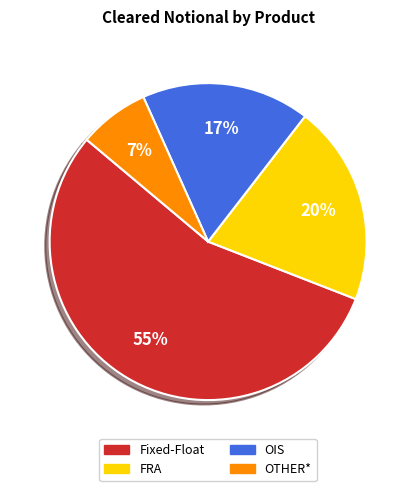

Approximately how many times larger is the value at FRA compared to Fixed-Float?

0.4